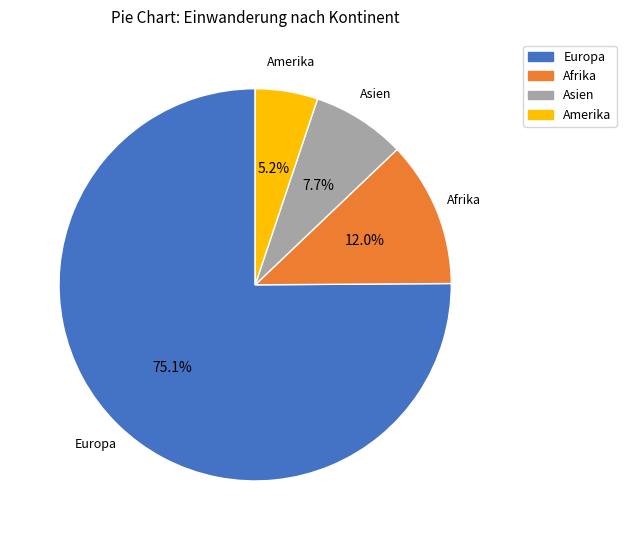

What is the smallest slice in the pie chart?

Amerika